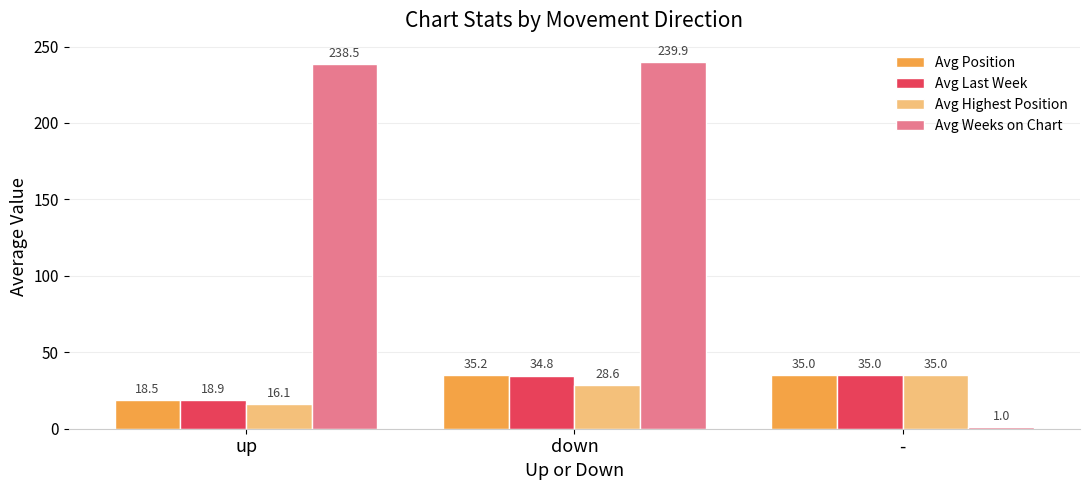

Where is Avg Last Week nearest to the value 26?

up